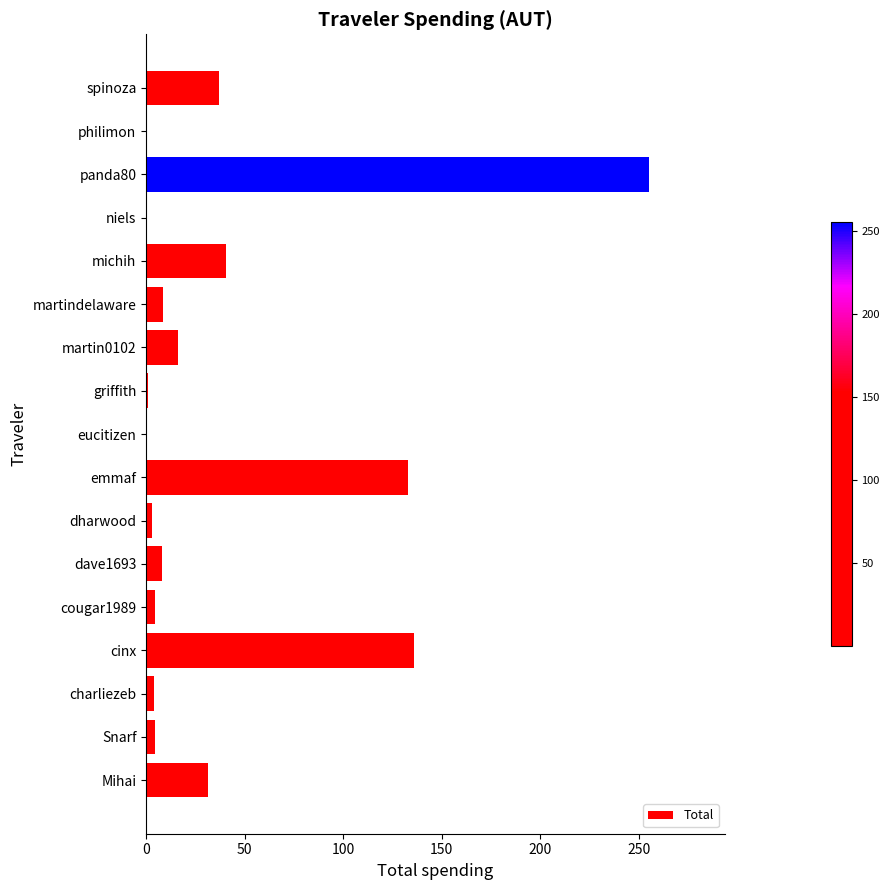

What is the sum of all values?

683.5